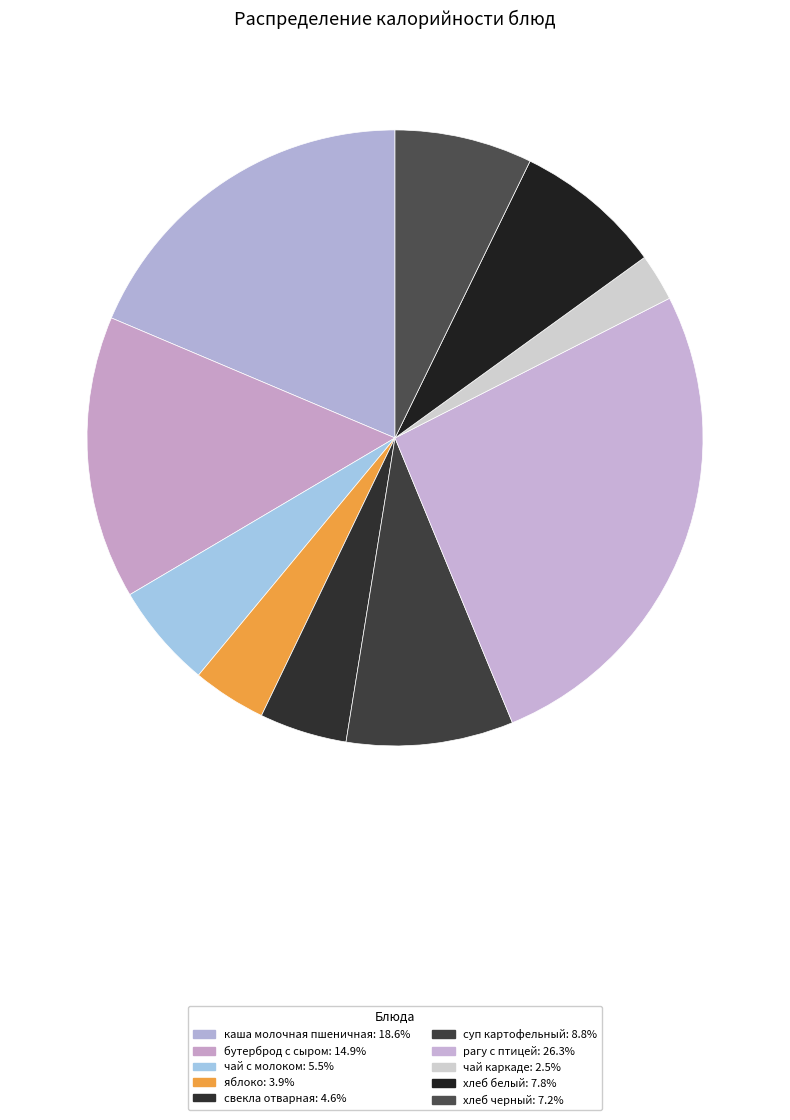

How many segments does this pie chart have?

10